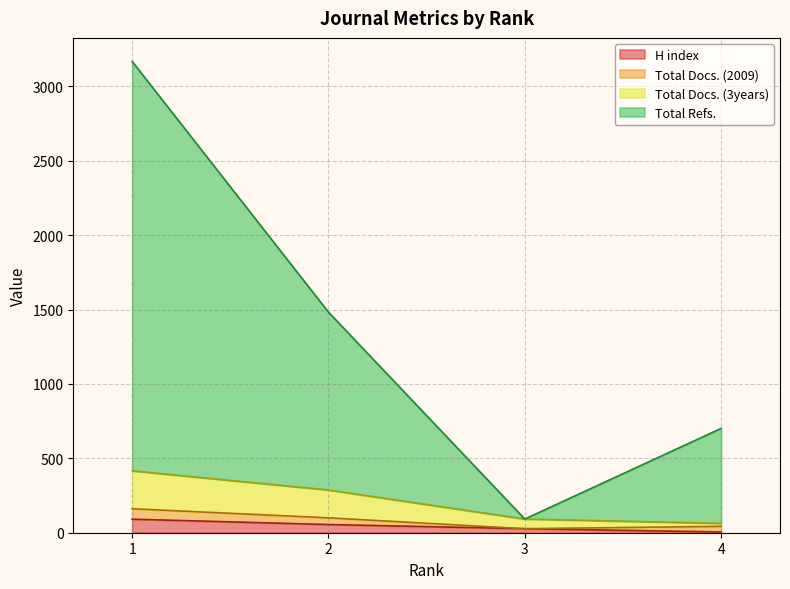

The value of H index at 3 is 27. True or false?

True